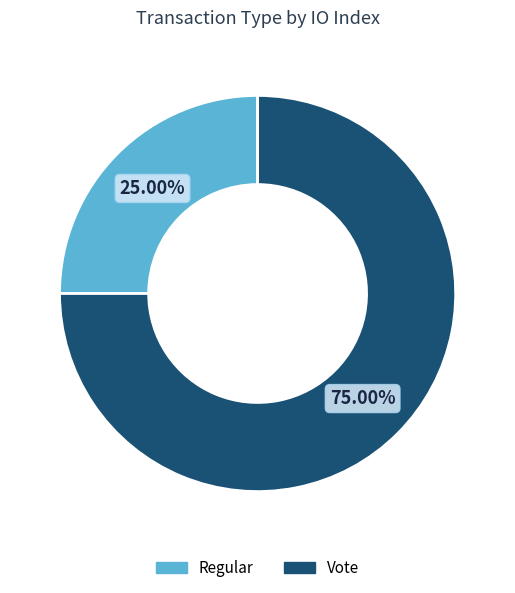

Which has a higher value, Vote or Regular?

Vote